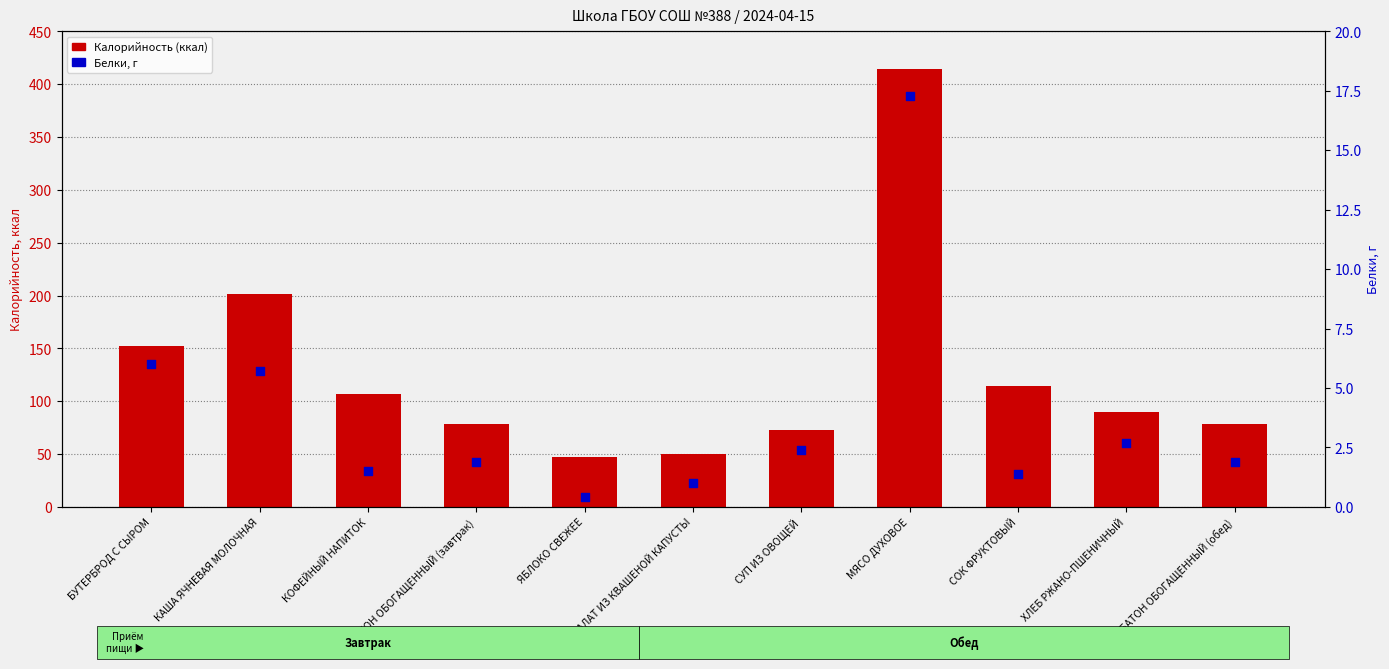

Which series reaches the maximum Y coordinate?

Калорийность (ккал)